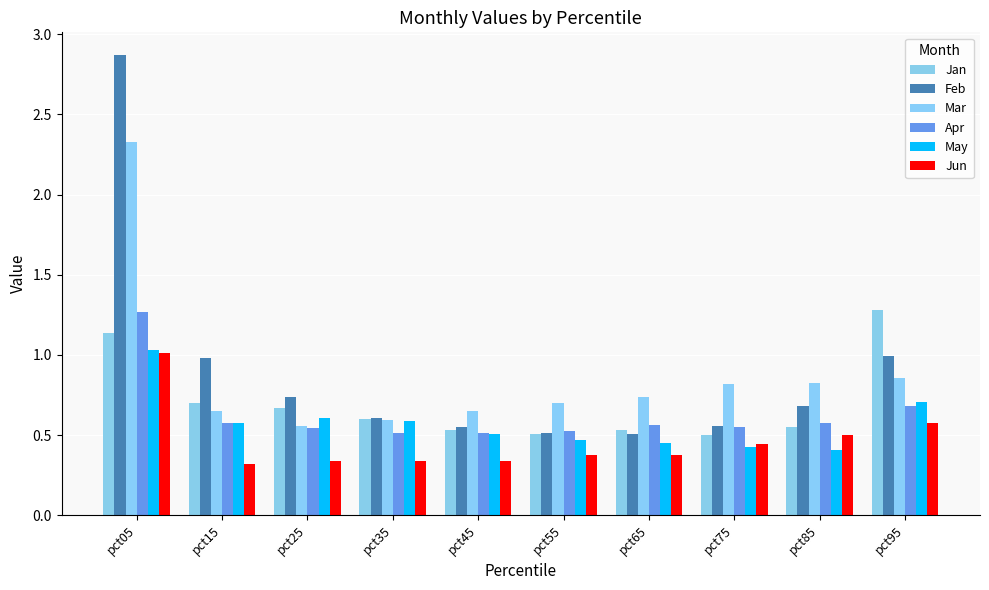

What is the average value of the Mar series?

0.9